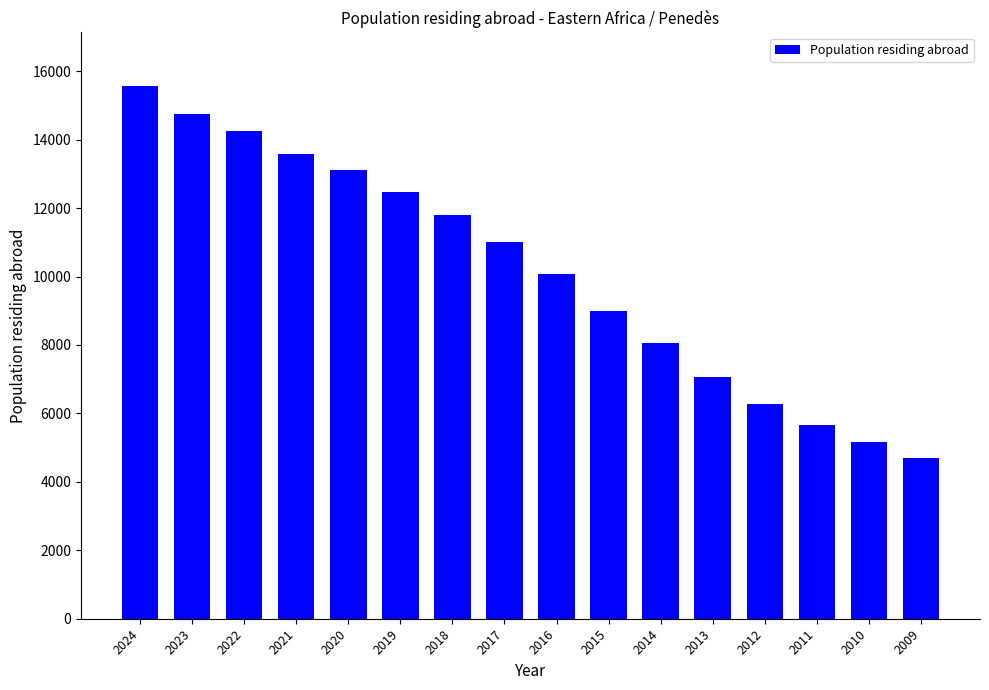

What is the maximum value shown in the chart?

15576